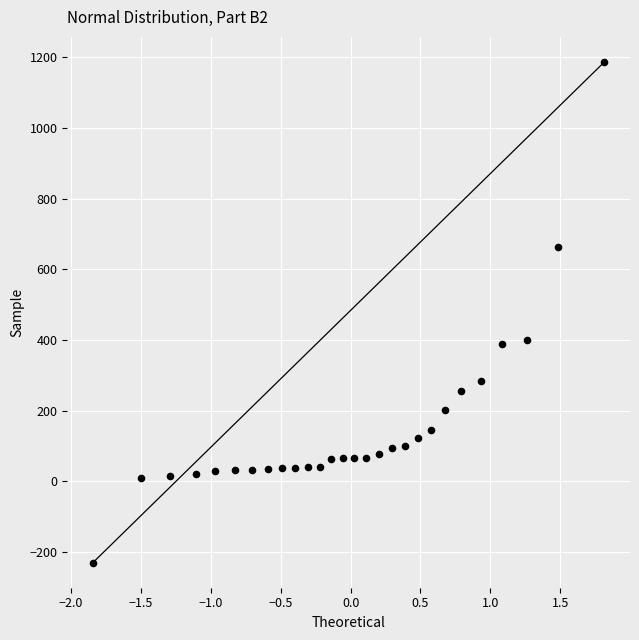

What is the range of X values (max minus min)?

3.7